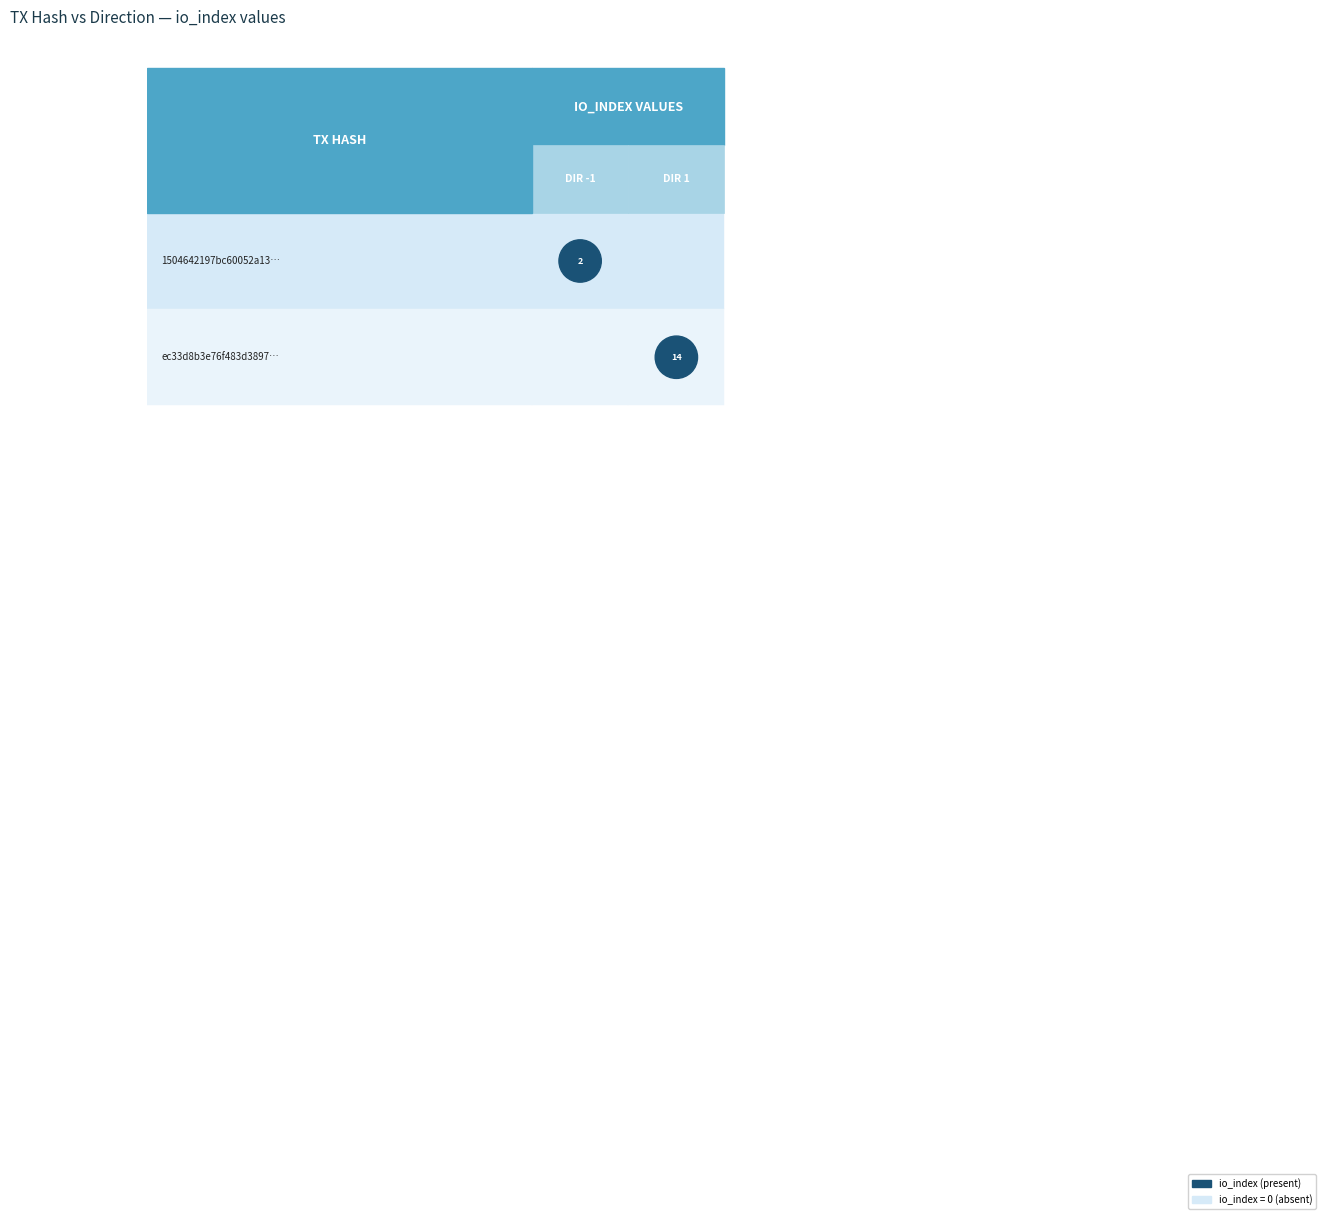

Reading left to right, what are all the values shown in this chart?

1504642197bc60052a13b01094979c9f80c7c07: -1	2
ec33d8b3e76f483d3897811471ddaafdd440356: 1	14